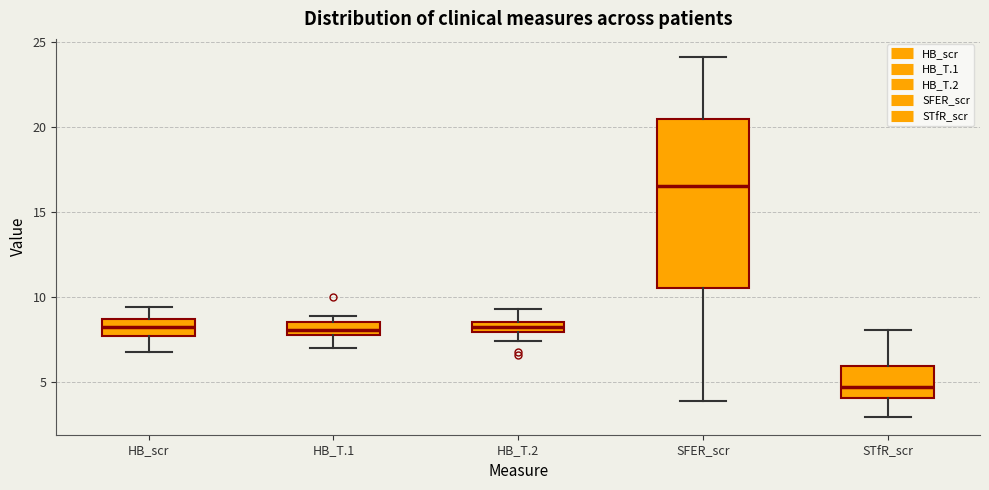

Where does the median line of the box for STfR_scr sit on the y-axis? The values are not printed on the chart, so give them approximately, as read against the axis.

4.5